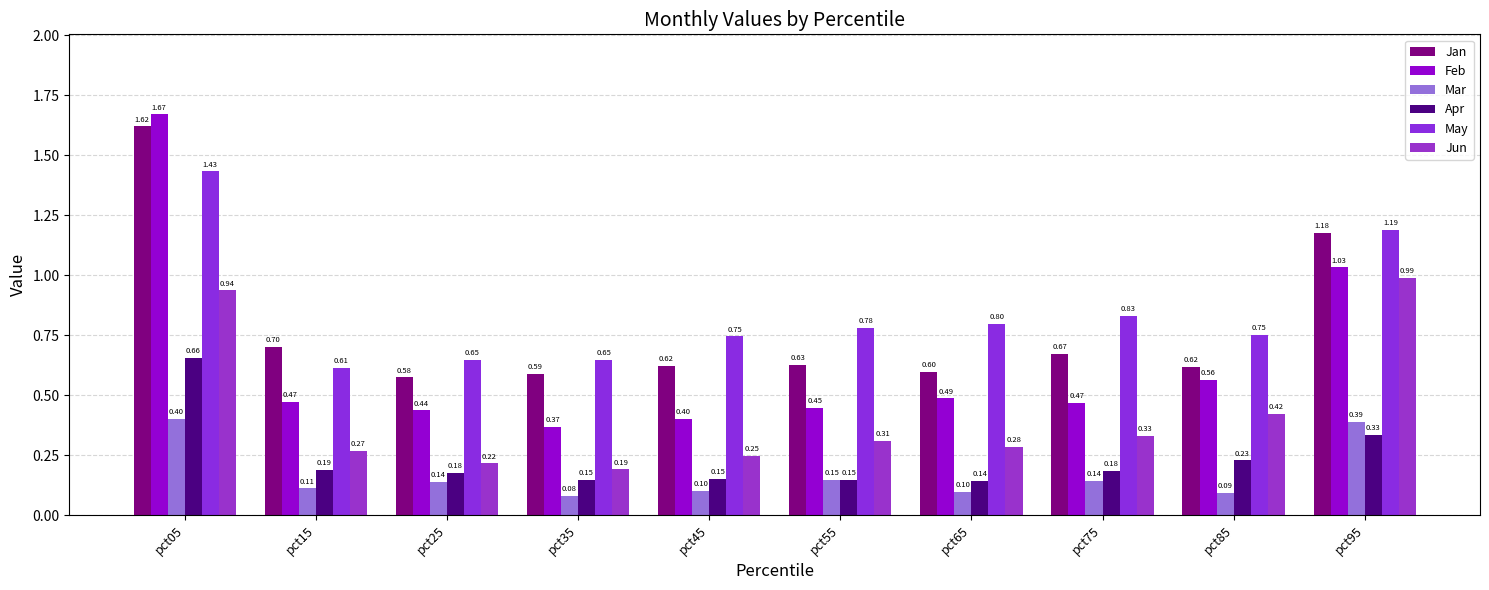

Count the Jan values in the range 0 to 1.

8